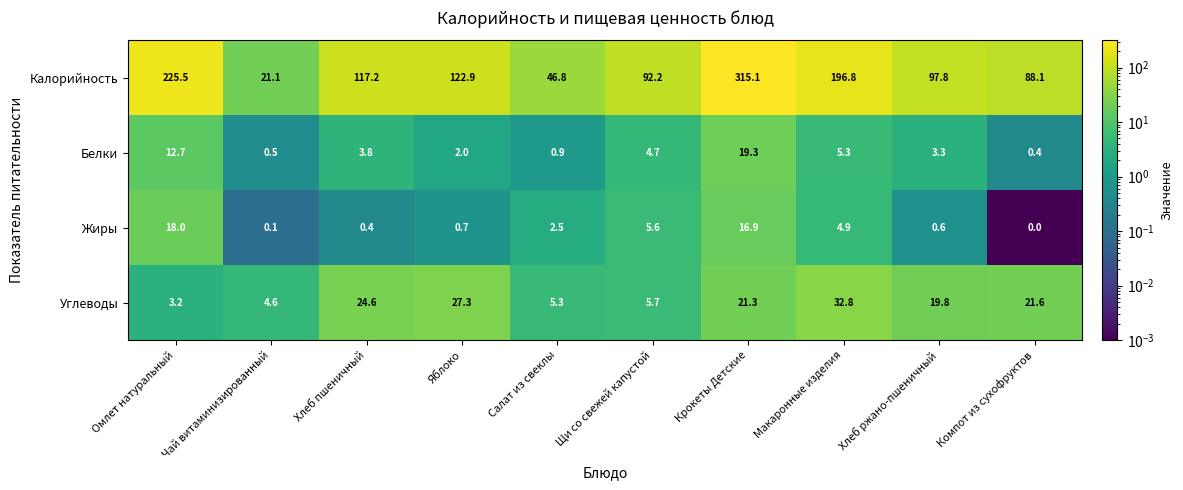

Count the number of data series in this chart.

4